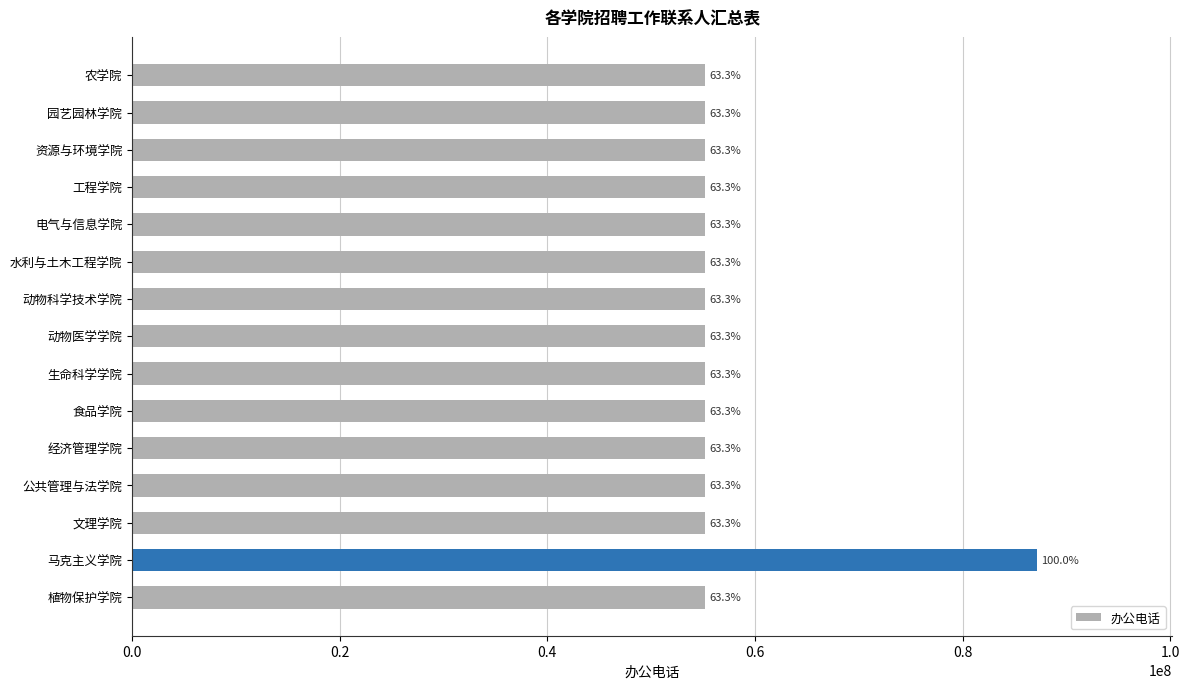

How many bars are there in total?

15